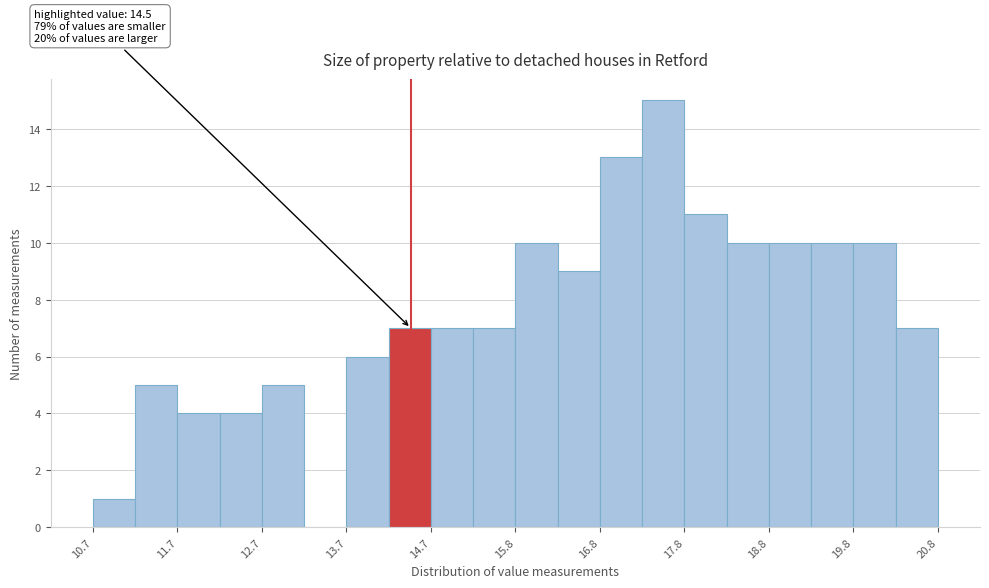

Around what value on the x-axis is the tallest bar? Give the approximate position of its centre, as read against the axis.

17.6